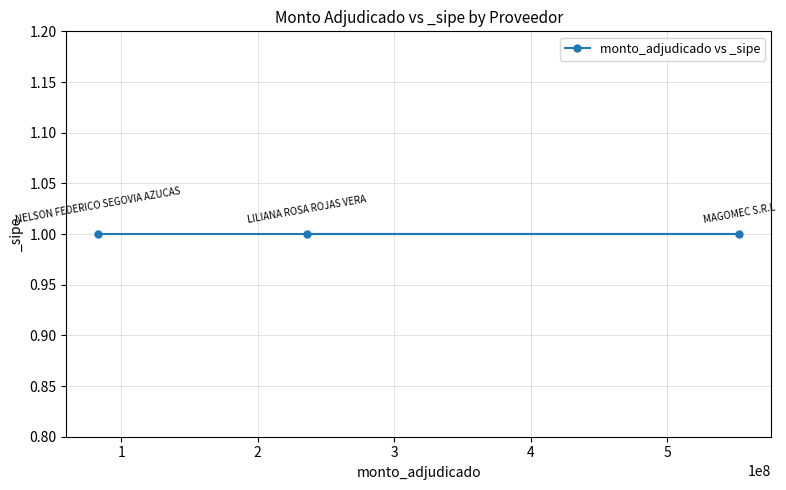

Reading left to right, what are all the values shown in this chart?

LILIANA ROSA ROJAS VERA=236000000	MAGOMEC S.R.L=552970000	NELSON FEDERICO SEGOVIA AZUCAS=83250000